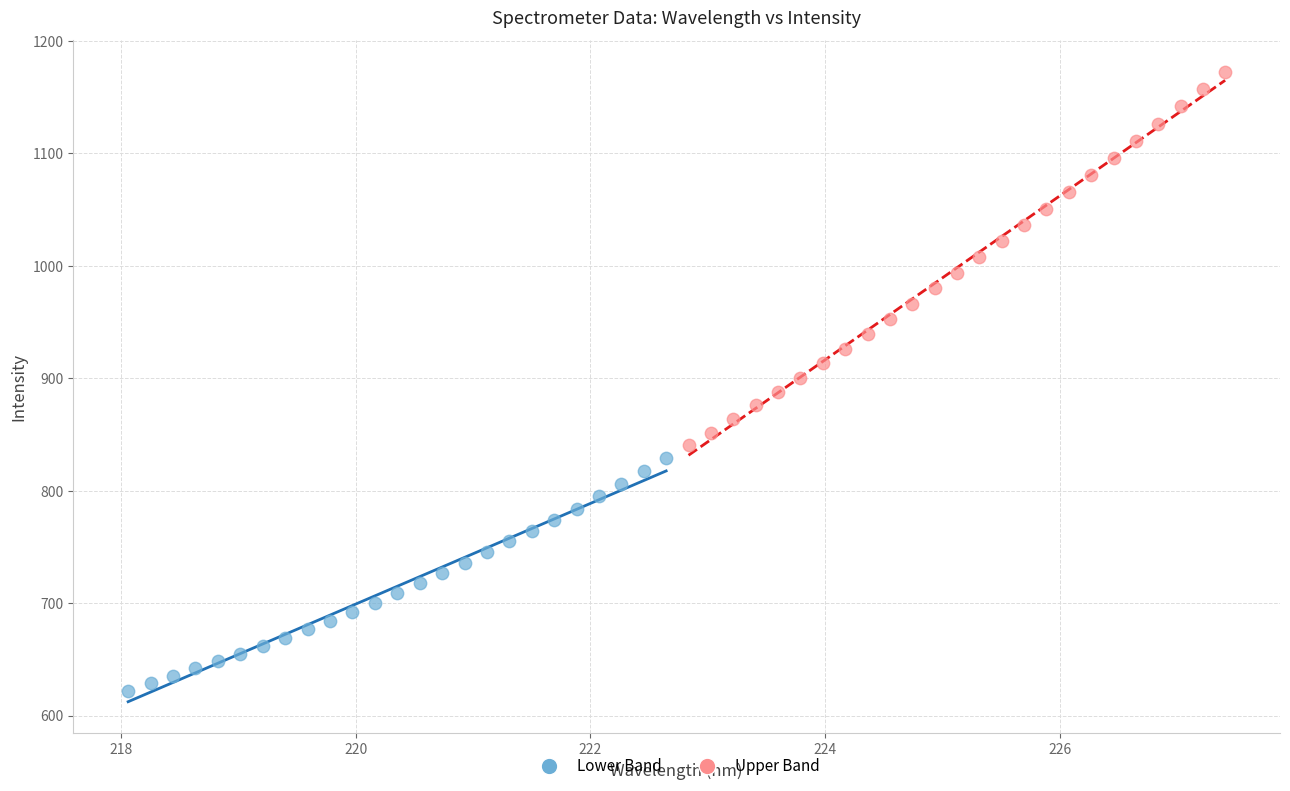

What are all the series names shown in the legend?

Lower Band, Upper Band